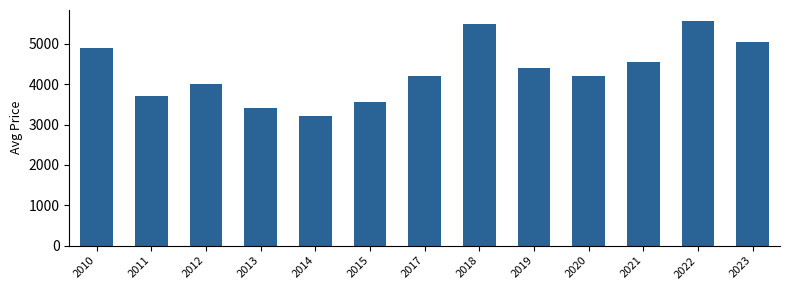

What is the value of the 2nd bar from the left?

3700